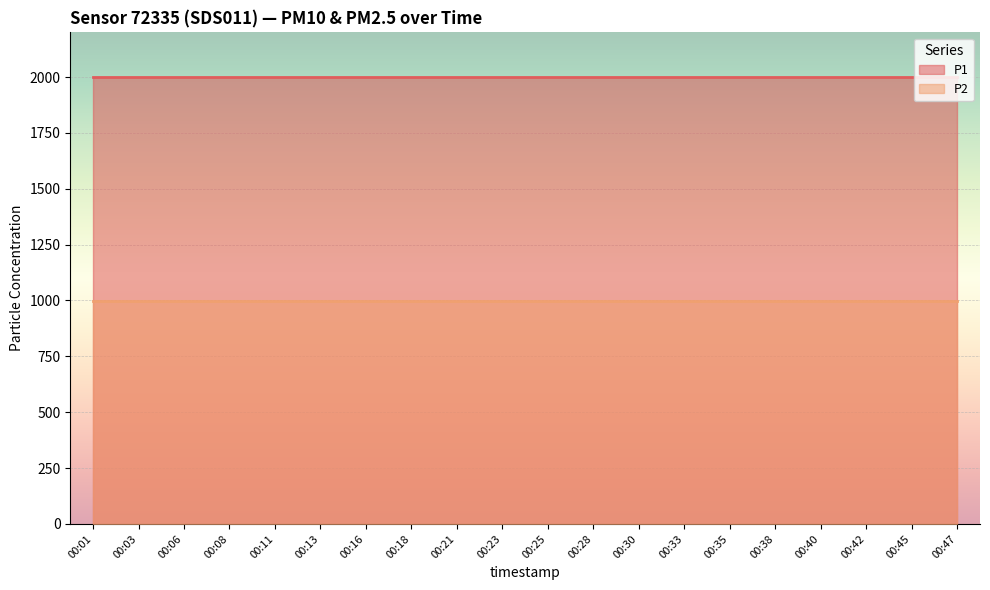

Is it true that P2 equals 223.9 at 00:23?

False